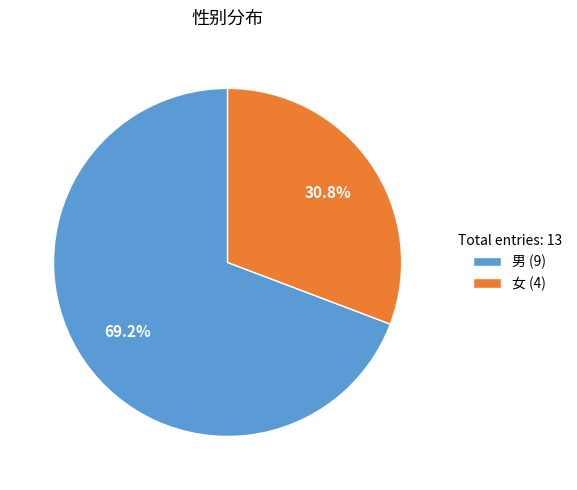

Is it true that 男 is 82% of the pie?

False